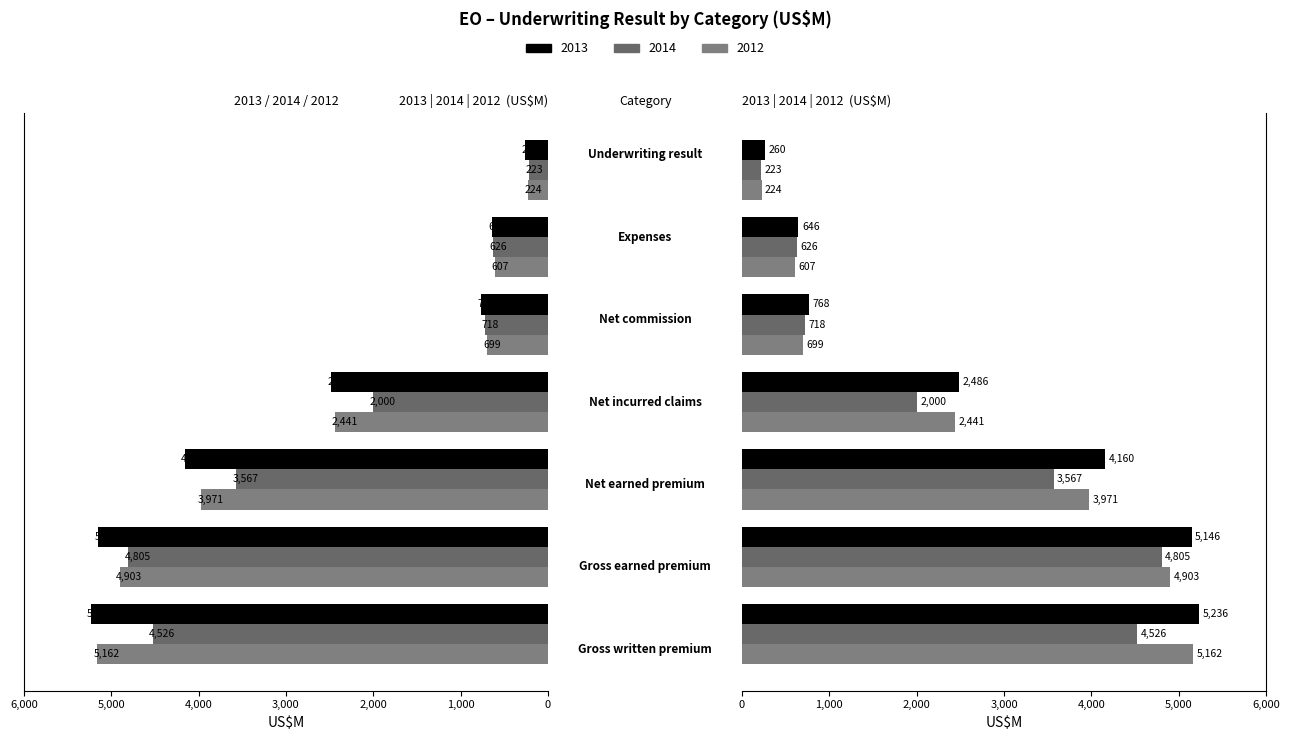

What is the difference between the highest and lowest values at Gross earned premium?

341